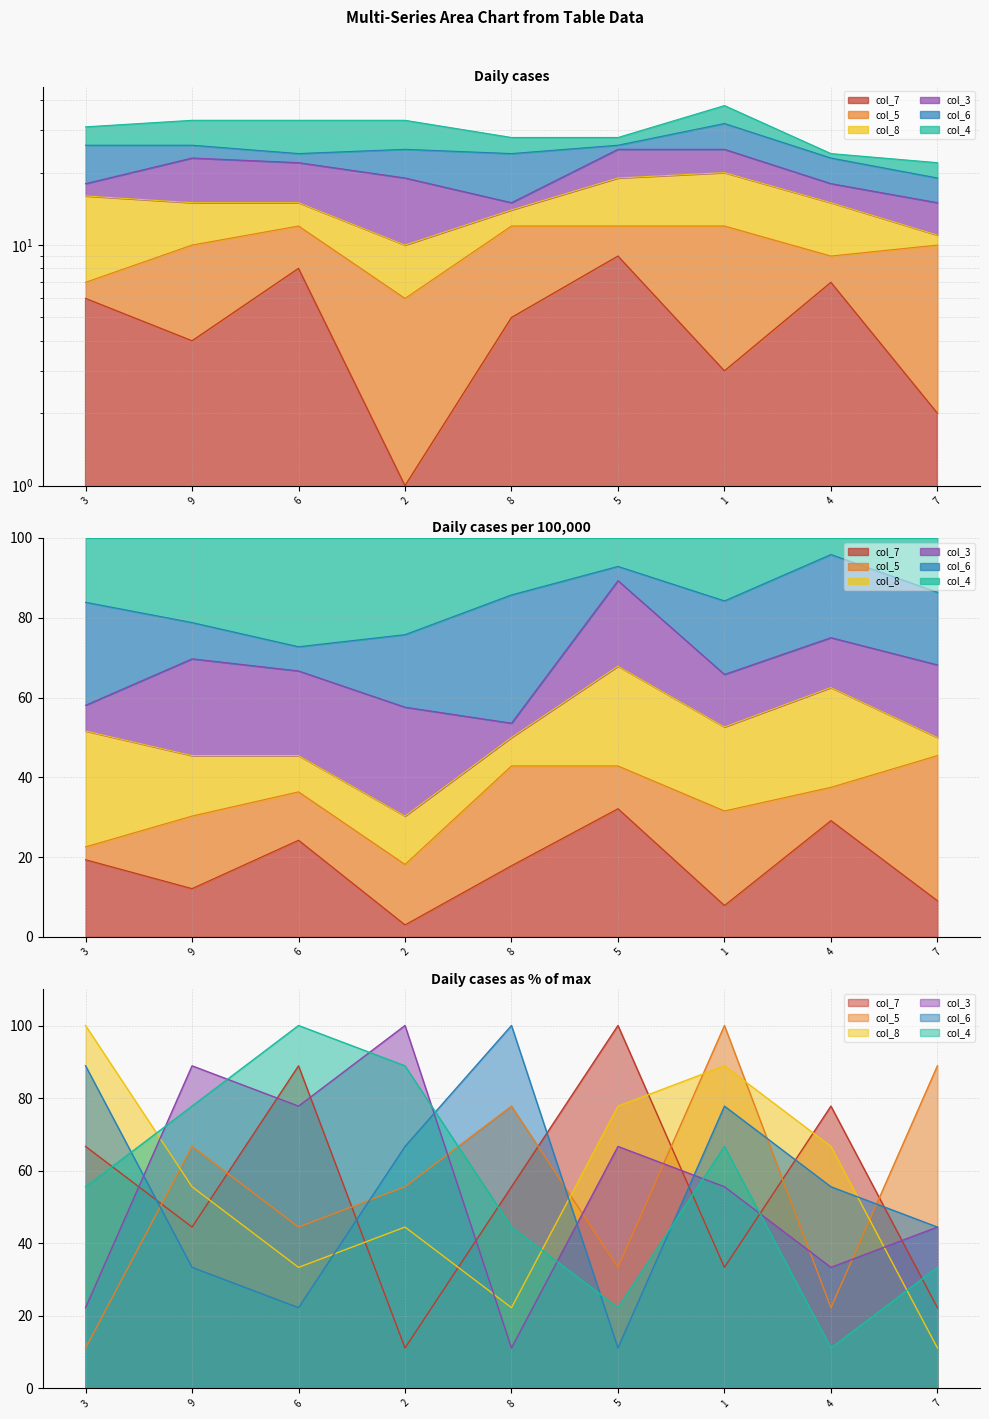

What is the value of the col_6 point at the 5th from the left?

100.0